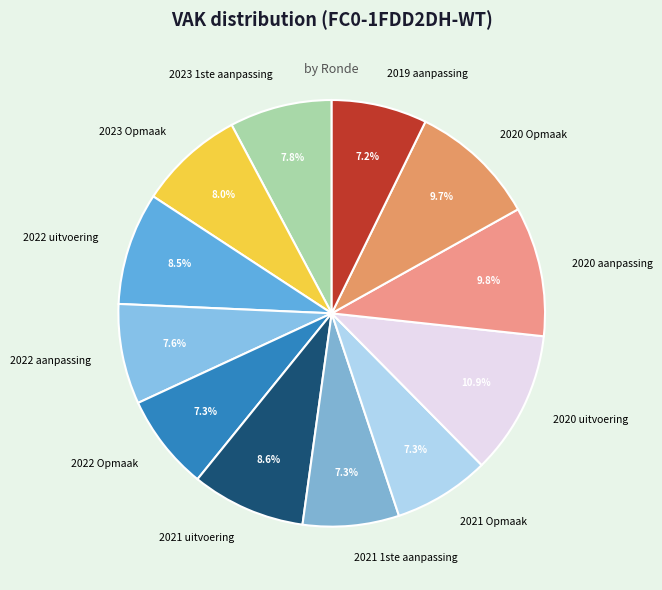

To the nearest percent, what percentage of the pie is 2022 Opmaak?

7%